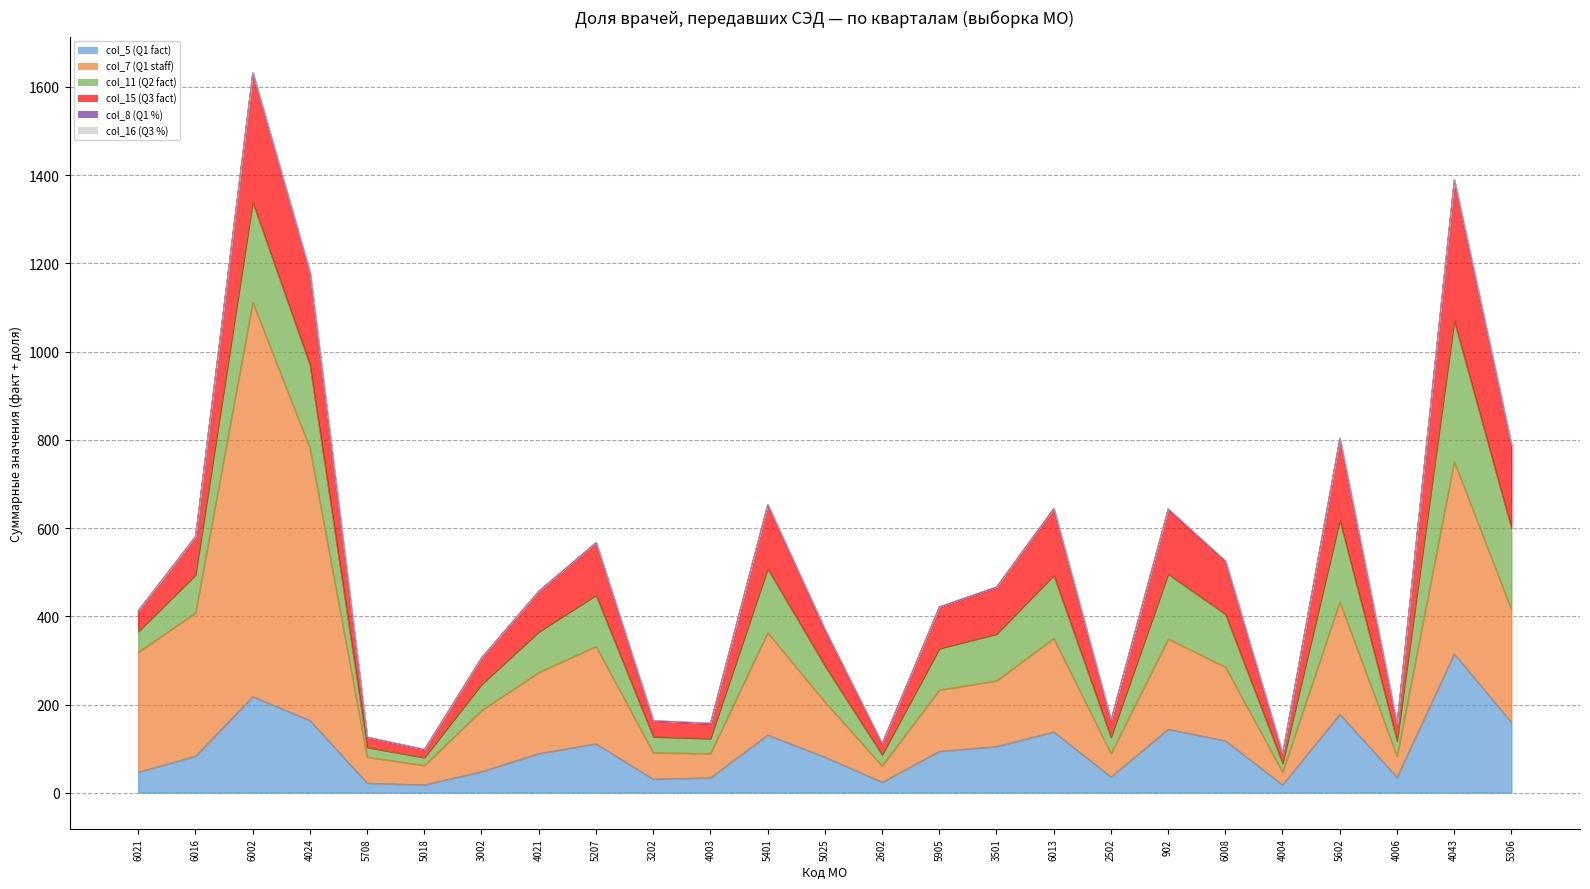

What is the difference between the maximum and second lowest values in the col_16 (Q3 %) series?

0.5